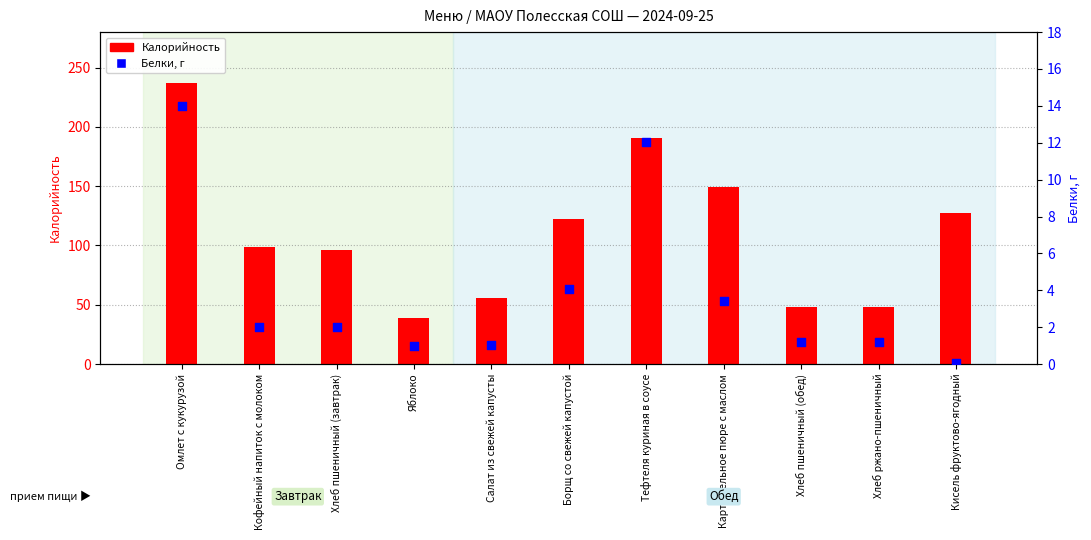

Which series reaches the maximum Y coordinate?

Калорийность